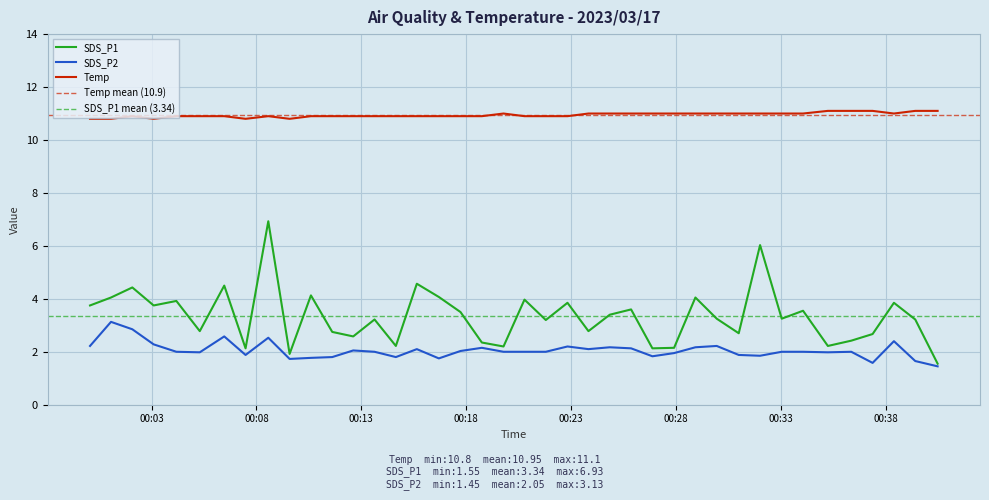

True or false: SDS_P2 and Temp cross at least once.

False